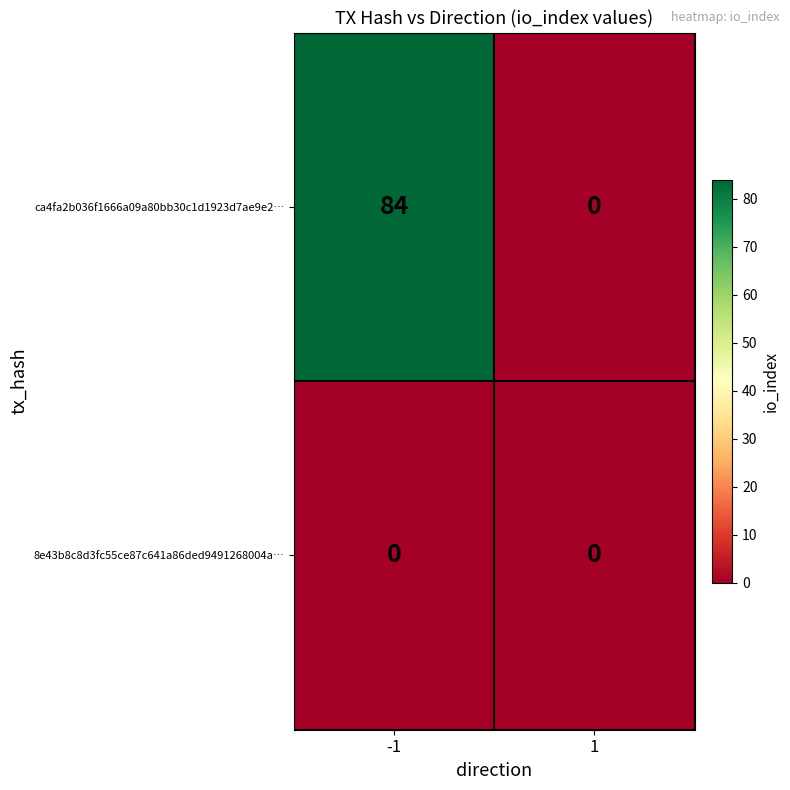

Reading left to right, transcribe all the data shown in this chart.

ca4fa2b036f1666a09a80bb30c1d1923d7ae9e2…: 84	0
8e43b8c8d3fc55ce87c641a86ded9491268004a…: 0	0